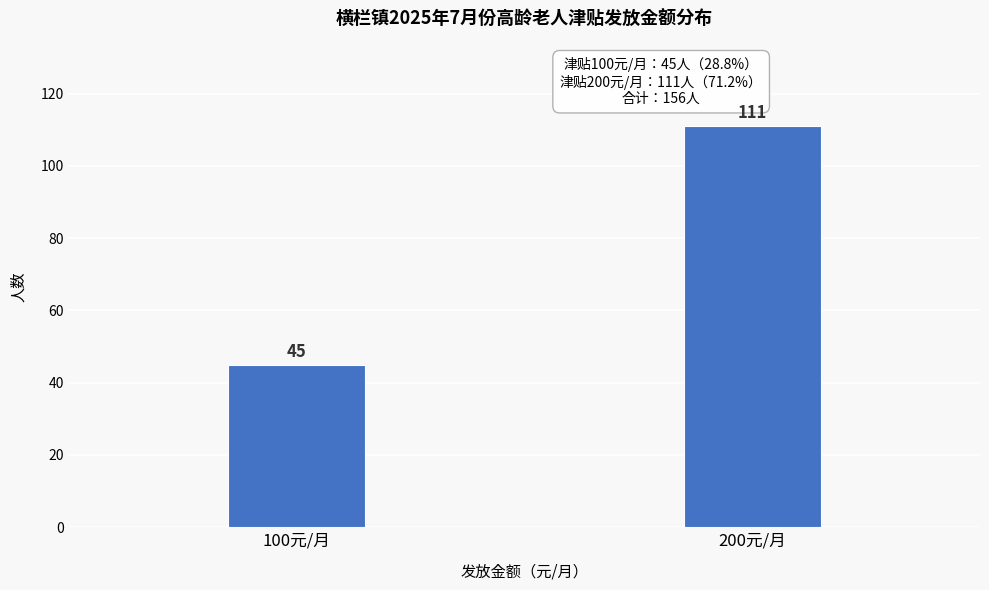

Reading right to left, transcribe all the data shown in this chart.

111	45